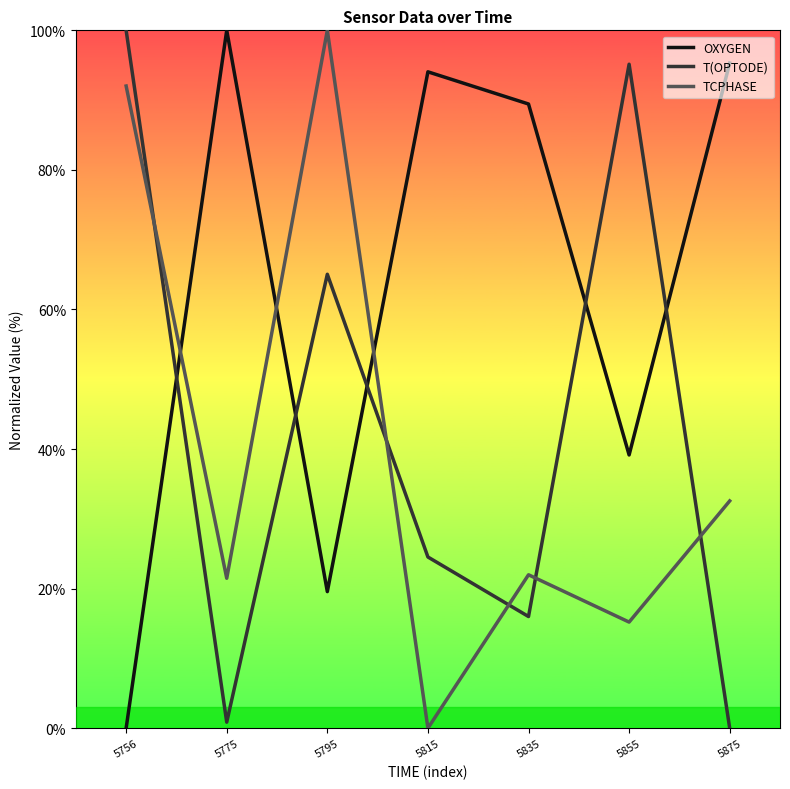

How many lines are shown in the chart?

3